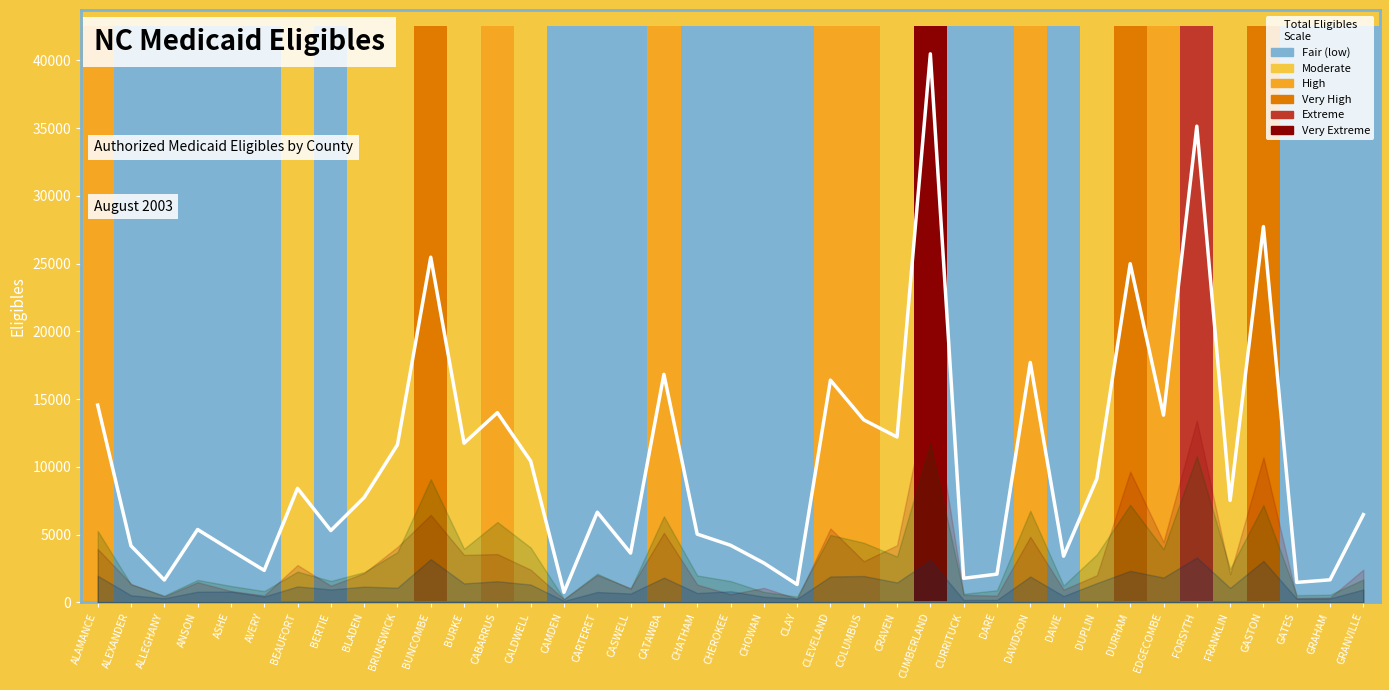

What is the smallest value displayed?

737